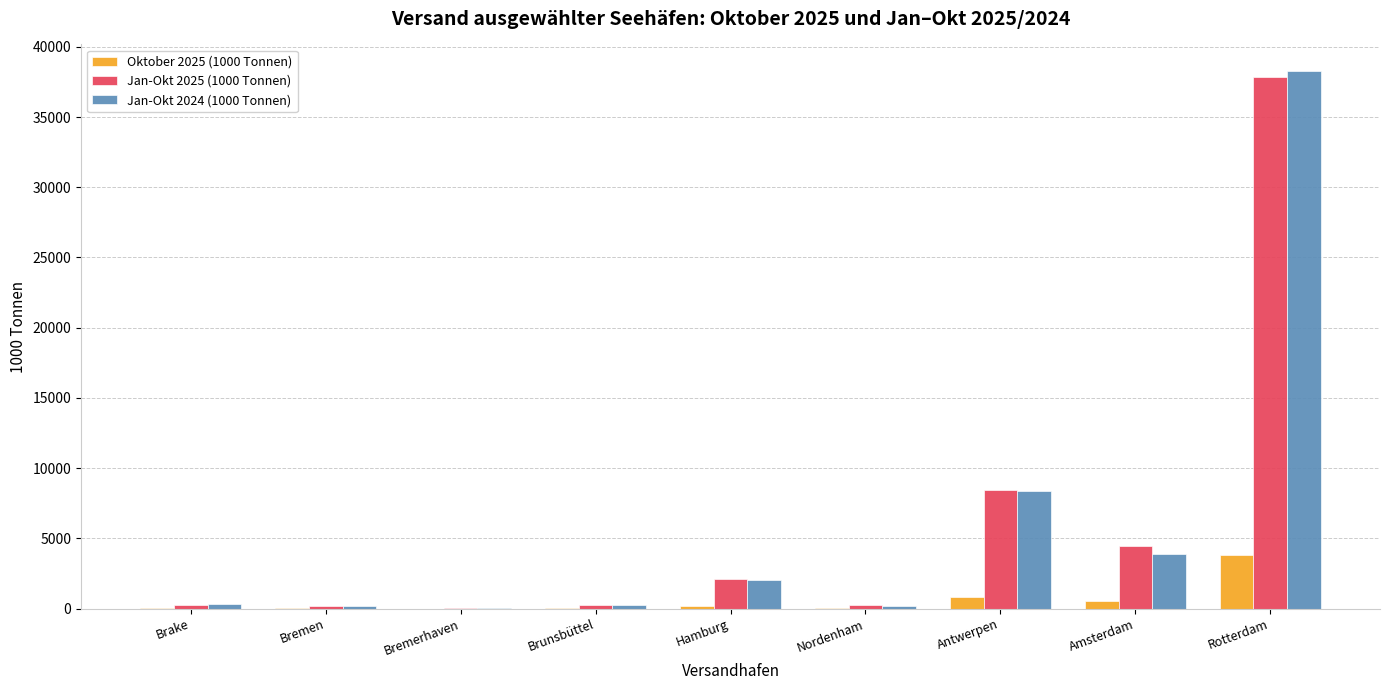

The Oktober 2025 (1000 Tonnen) series shows 852.6 at Antwerpen. True or false?

True